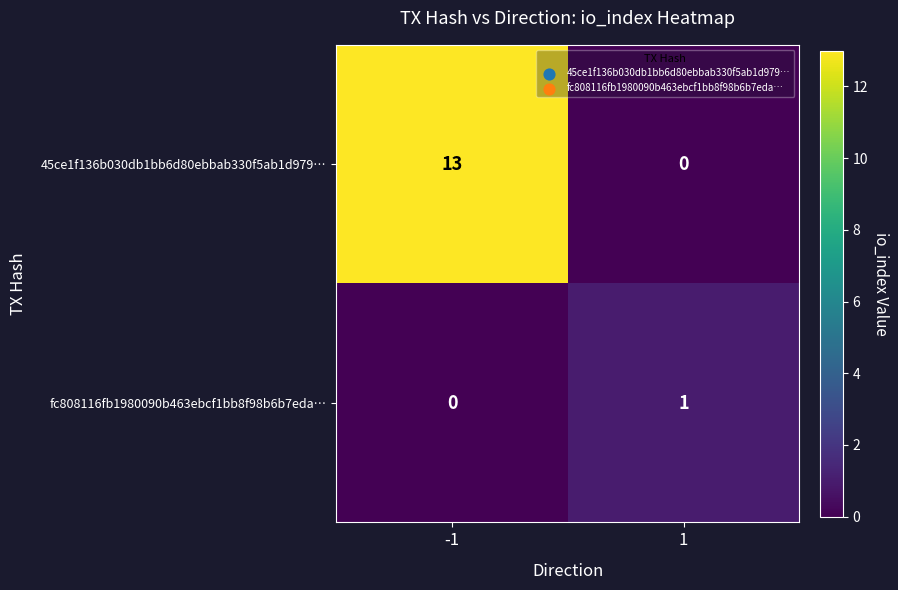

Reading right to left, what are all the values shown in this chart?

45ce1f136b030db1bb6d80ebbab330f5ab1d979…: 1=0	-1=13
fc808116fb1980090b463ebcf1bb8f98b6b7eda…: 1=1	-1=0